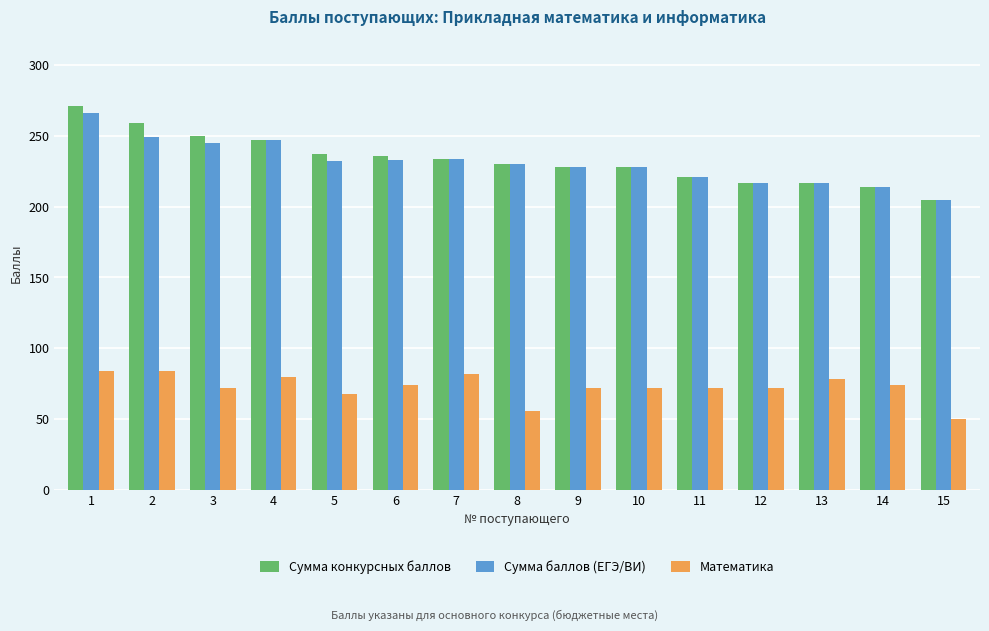

True or false: Сумма конкурсных баллов has a value of 341 at 11.

False